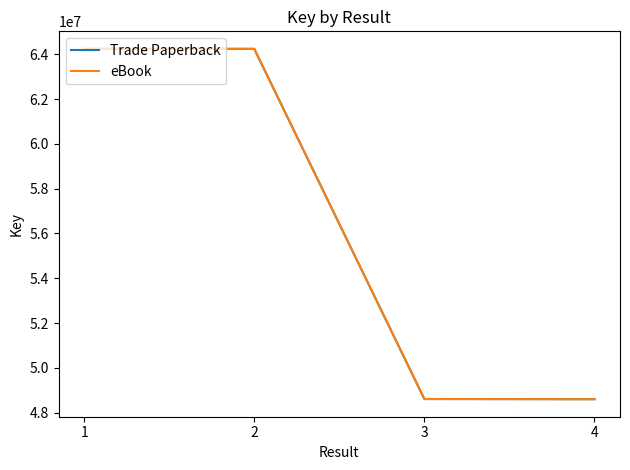

True or false: eBook has more than 1 points higher than both neighbors.

False